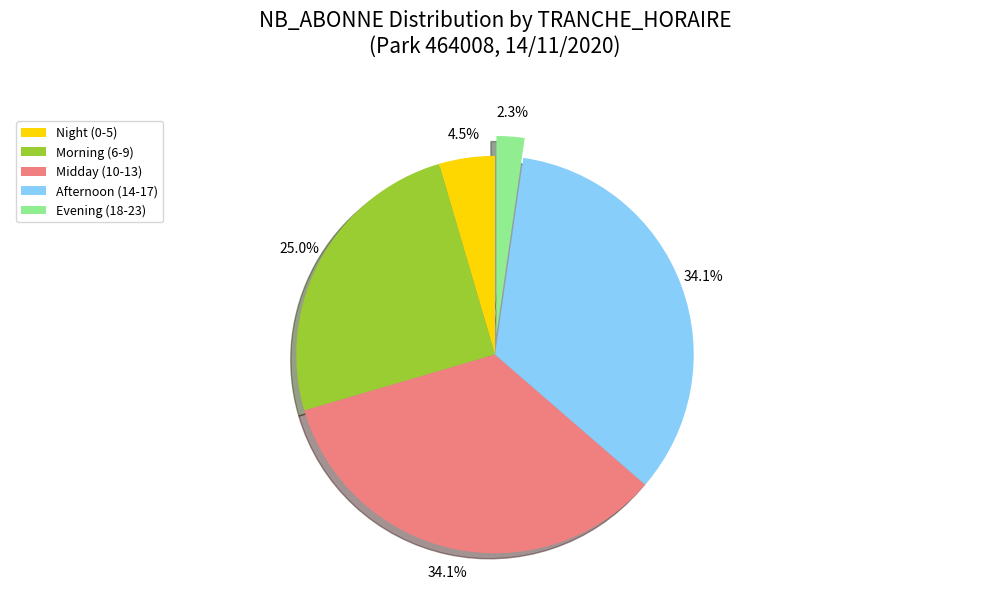

Do Afternoon (14-17) and Night (0-5) together represent more than half of the pie?

No